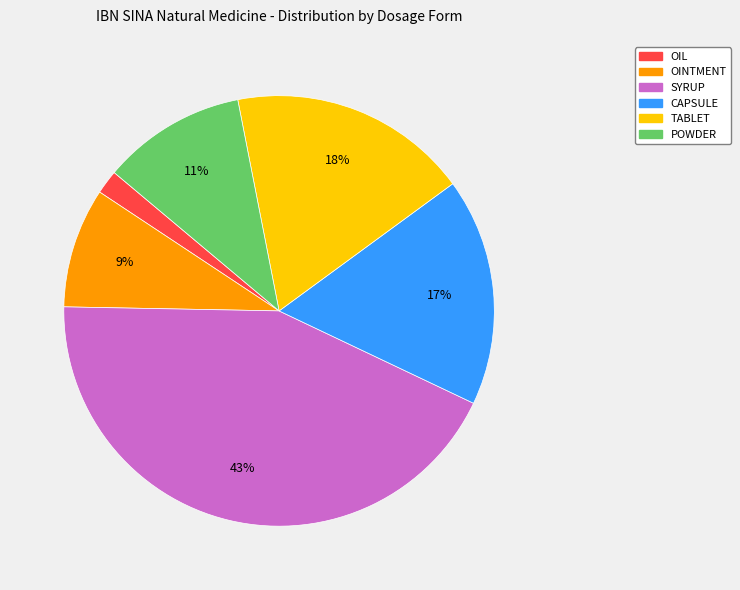

Approximately how many times larger is the value at SYRUP compared to CAPSULE?

2.5